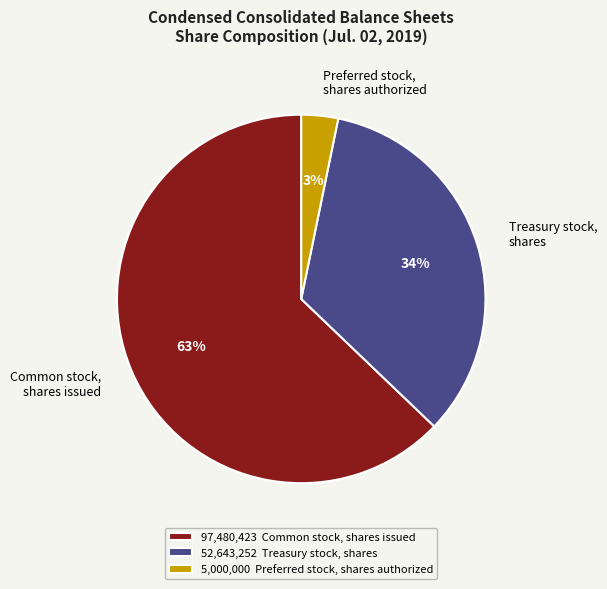

Combined, do Treasury stock, shares and Common stock, shares issued account for over 50%?

Yes